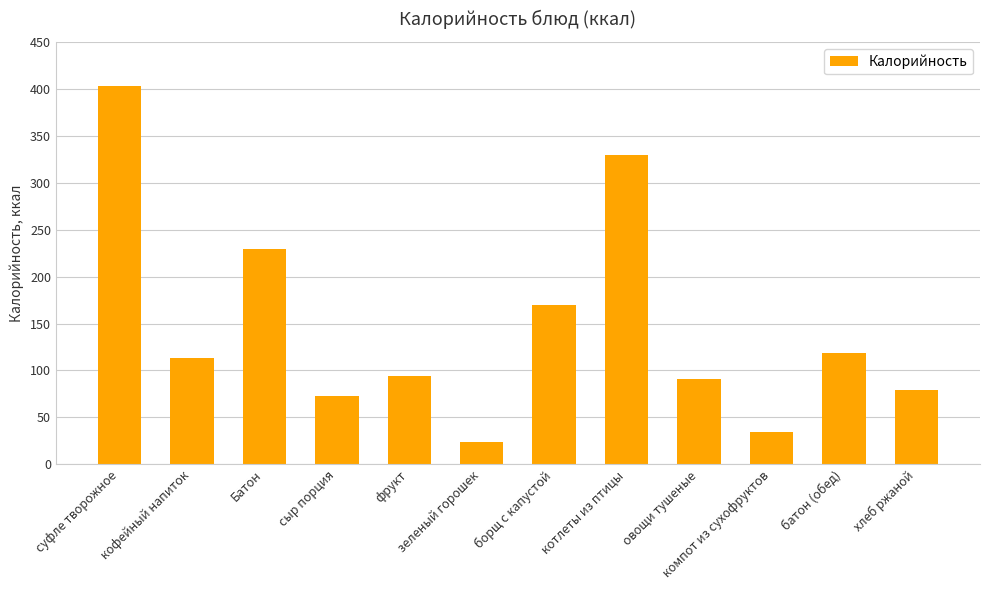

How many bars are there in total?

12